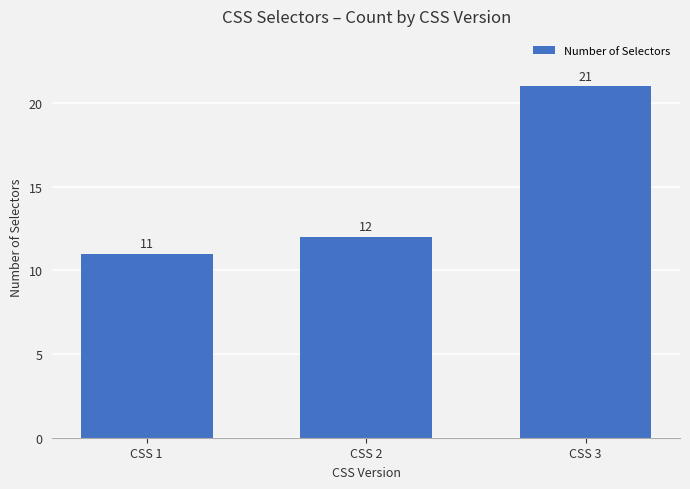

Which category has the lowest value across all series?

CSS 1